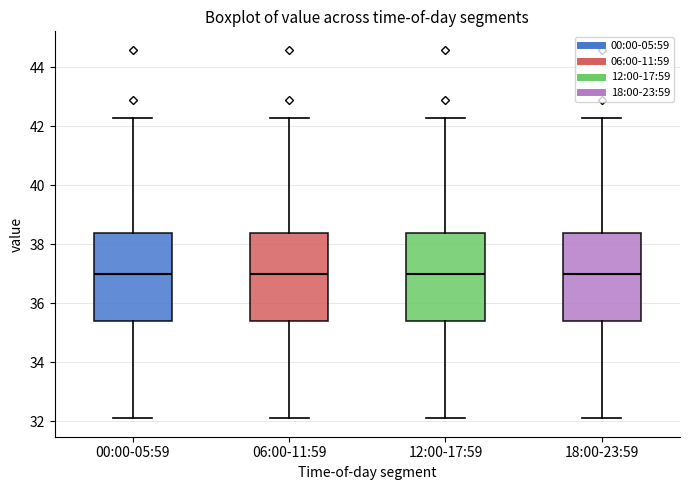

Where is the lower edge of the box for 18:00-23:59 on the y-axis? The values are not printed on the chart, so give them approximately, as read against the axis.

35.4